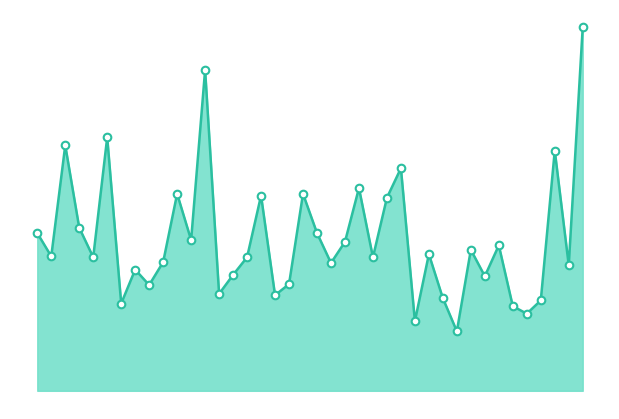

How many lines are shown in the chart?

1